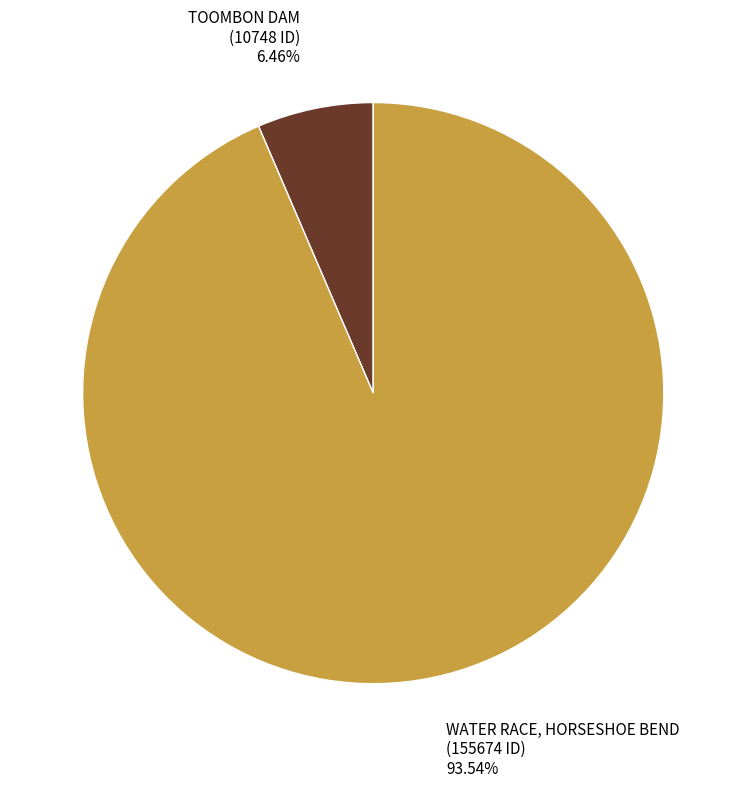

Which category has the smallest portion of the pie?

TOOMBON DAM